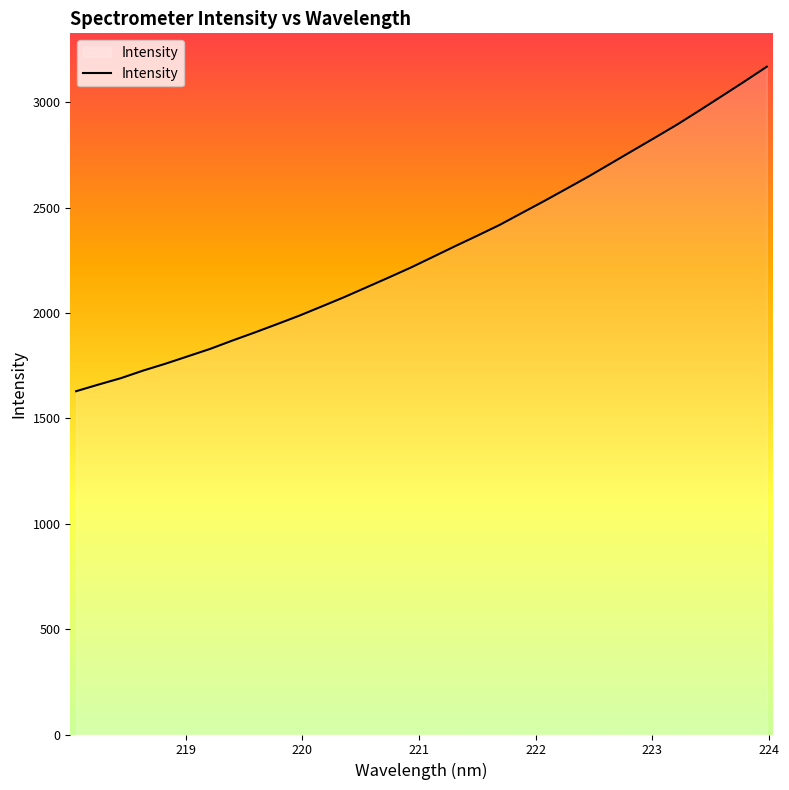

What is the maximum value shown in the chart?

3168.1